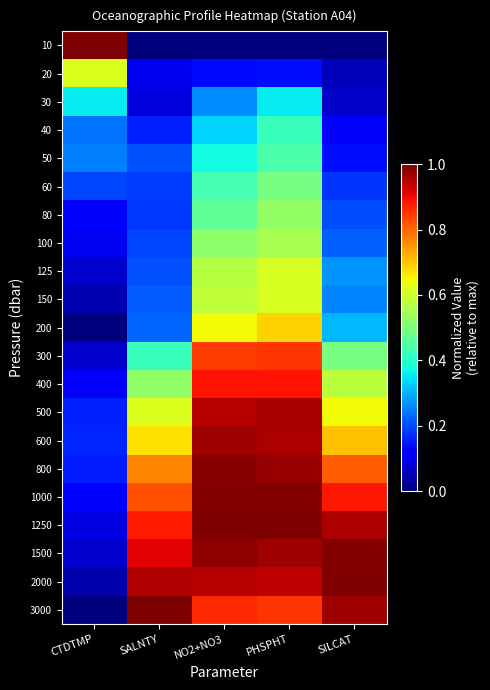

Reading left to right, transcribe all the data shown in this chart.

10: CTDTMP=1.0	SALNTY=0.0	NO2+NO3=0.0	PHSPHT=0.0	SILCAT=0.0
20: CTDTMP=0.6	SALNTY=0.1	NO2+NO3=0.1	PHSPHT=0.1	SILCAT=0.1
30: CTDTMP=0.4	SALNTY=0.1	NO2+NO3=0.3	PHSPHT=0.4	SILCAT=0.1
40: CTDTMP=0.2	SALNTY=0.2	NO2+NO3=0.3	PHSPHT=0.4	SILCAT=0.1
50: CTDTMP=0.3	SALNTY=0.2	NO2+NO3=0.4	PHSPHT=0.4	SILCAT=0.1
60: CTDTMP=0.2	SALNTY=0.2	NO2+NO3=0.4	PHSPHT=0.5	SILCAT=0.2
80: CTDTMP=0.1	SALNTY=0.2	NO2+NO3=0.5	PHSPHT=0.5	SILCAT=0.2
100: CTDTMP=0.1	SALNTY=0.2	NO2+NO3=0.5	PHSPHT=0.6	SILCAT=0.2
125: CTDTMP=0.1	SALNTY=0.2	NO2+NO3=0.6	PHSPHT=0.6	SILCAT=0.3
150: CTDTMP=0.0	SALNTY=0.2	NO2+NO3=0.6	PHSPHT=0.6	SILCAT=0.3
200: CTDTMP=0.0	SALNTY=0.2	NO2+NO3=0.6	PHSPHT=0.7	SILCAT=0.3
300: CTDTMP=0.1	SALNTY=0.4	NO2+NO3=0.8	PHSPHT=0.9	SILCAT=0.5
400: CTDTMP=0.1	SALNTY=0.5	NO2+NO3=0.9	PHSPHT=0.9	SILCAT=0.6
500: CTDTMP=0.2	SALNTY=0.6	NO2+NO3=0.9	PHSPHT=1.0	SILCAT=0.6
600: CTDTMP=0.2	SALNTY=0.7	NO2+NO3=1.0	PHSPHT=1.0	SILCAT=0.7
800: CTDTMP=0.2	SALNTY=0.8	NO2+NO3=1.0	PHSPHT=1.0	SILCAT=0.8
1000: CTDTMP=0.1	SALNTY=0.8	NO2+NO3=1.0	PHSPHT=1.0	SILCAT=0.9
1250: CTDTMP=0.1	SALNTY=0.9	NO2+NO3=1.0	PHSPHT=1.0	SILCAT=1.0
1500: CTDTMP=0.1	SALNTY=0.9	NO2+NO3=1.0	PHSPHT=1.0	SILCAT=1.0
2000: CTDTMP=0.0	SALNTY=1.0	NO2+NO3=1.0	PHSPHT=0.9	SILCAT=1.0
3000: CTDTMP=0.0	SALNTY=1.0	NO2+NO3=0.9	PHSPHT=0.9	SILCAT=1.0